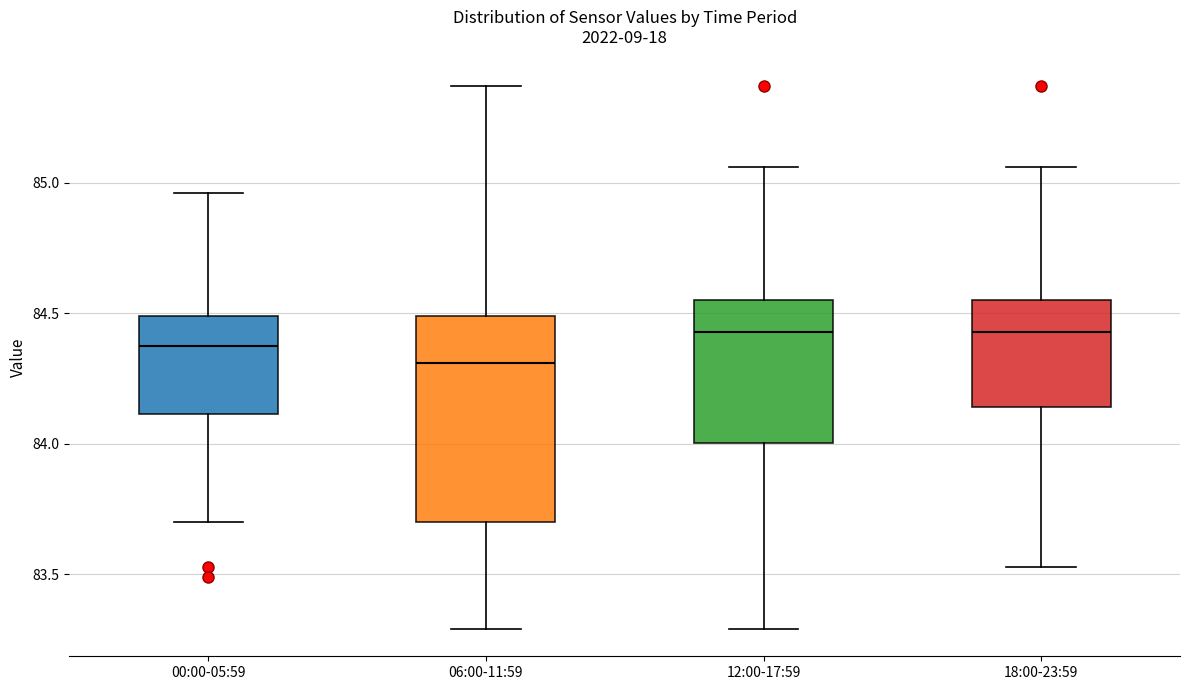

Reading left to right, transcribe this box plot: for each box, give where its median line is, the range the box spans, and where its two whiskers end, as read against the y-axis. The values are not printed on the chart, so give them approximately, as read against the axis.

00:00-05:59: median 84.40, box 84.10 to 84.50, whiskers 83.70 to 84.95
06:00-11:59: median 84.30, box 83.70 to 84.50, whiskers 83.30 to 85.35
12:00-17:59: median 84.45, box 84.00 to 84.55, whiskers 83.30 to 85.05
18:00-23:59: median 84.45, box 84.15 to 84.55, whiskers 83.55 to 85.05